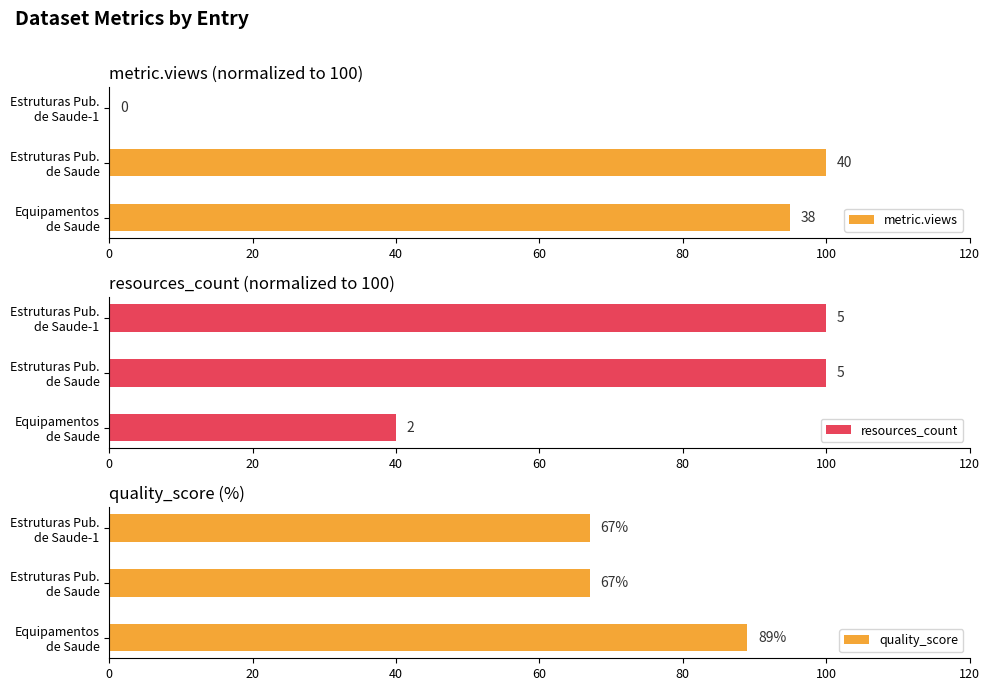

Rank the series by their maximum value, from highest to lowest.

metric.views, resources_count, quality_score